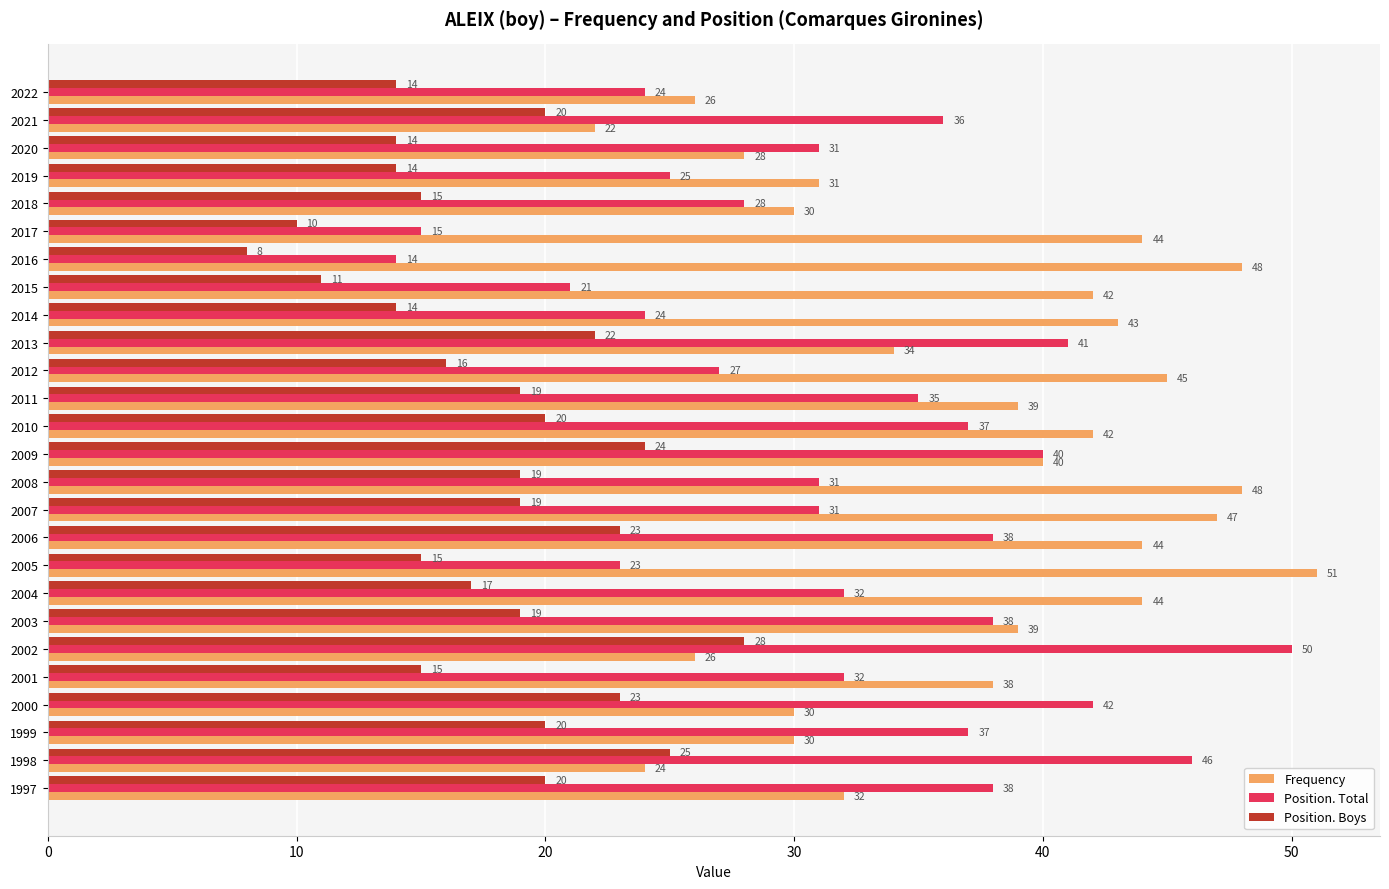

What is the difference between the second highest and second lowest values in the Frequency series?

24